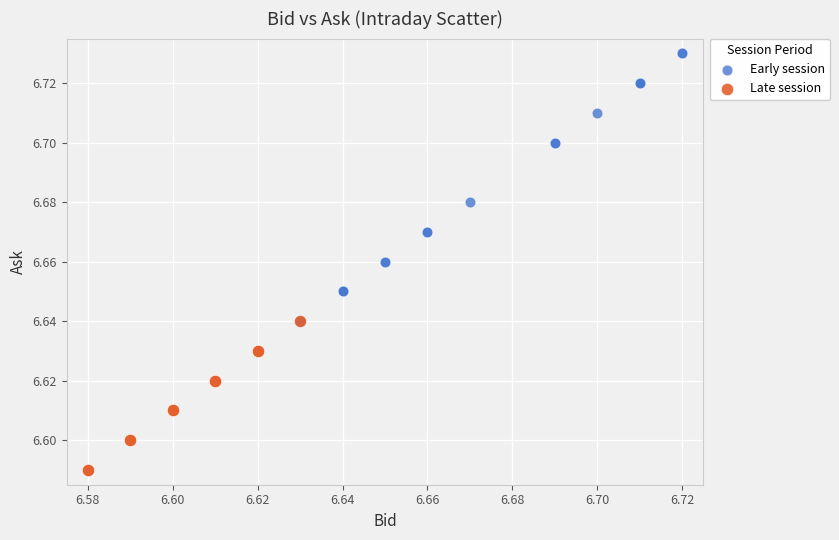

Which series has the largest Y range (max minus min)?

Early session